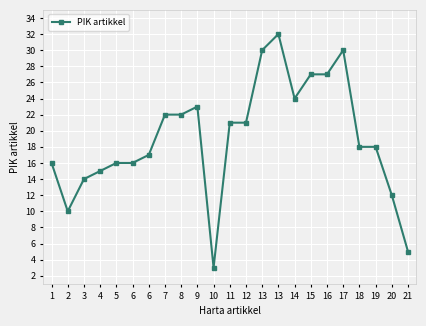

What is the ratio of the value at 21 to the value at 10?

1.7